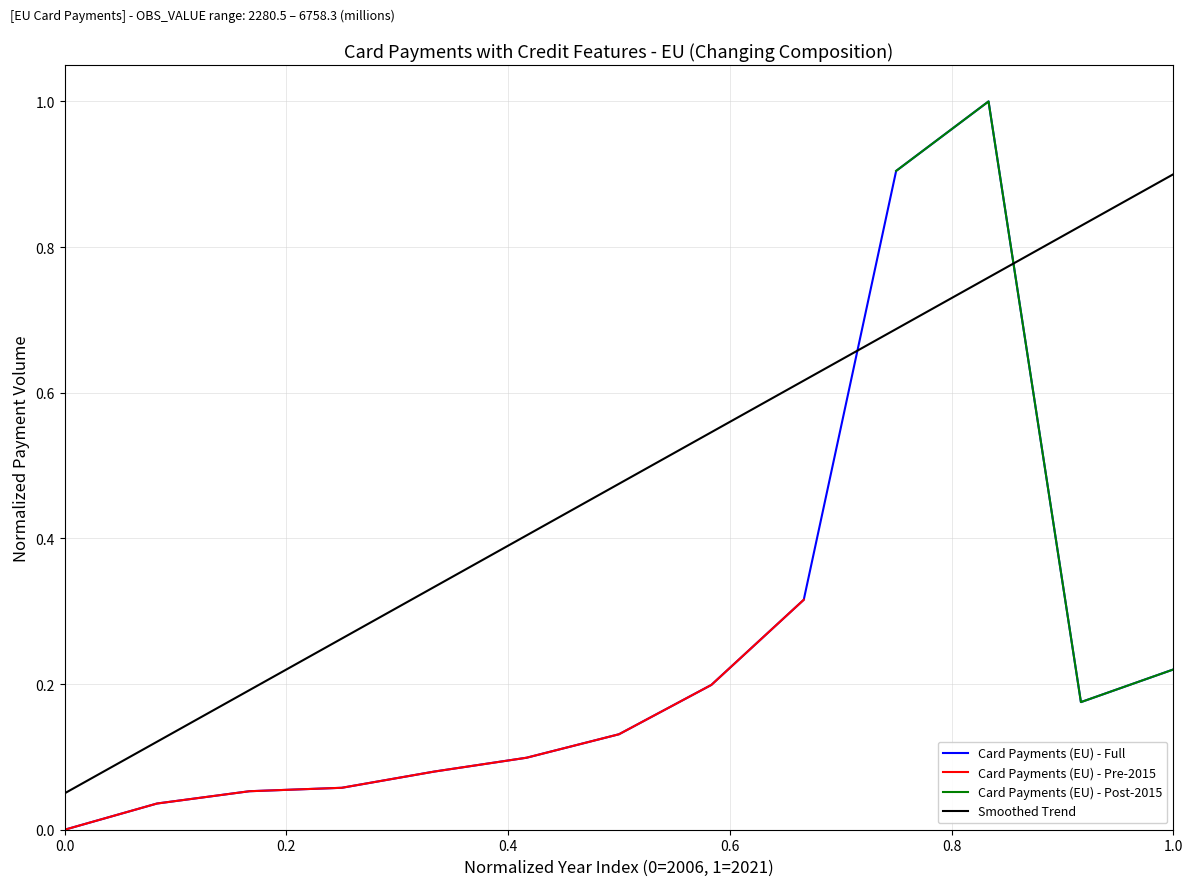

How many points are lower than both their immediate neighbors (excluding endpoints)?

1